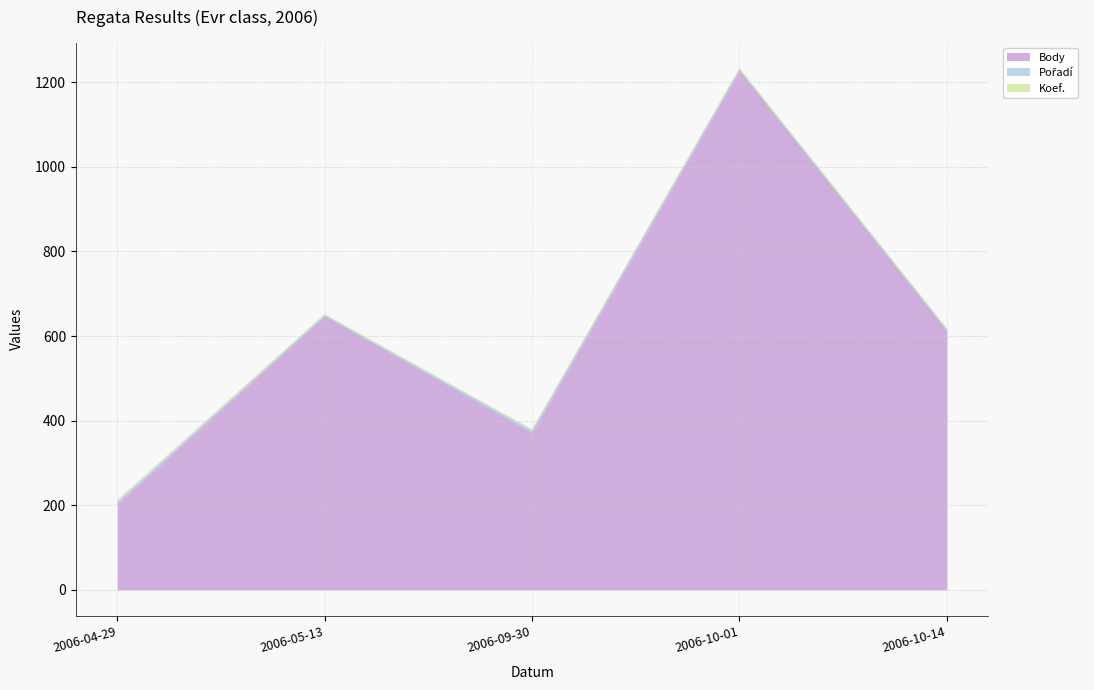

How many categories are shown in the chart?

5